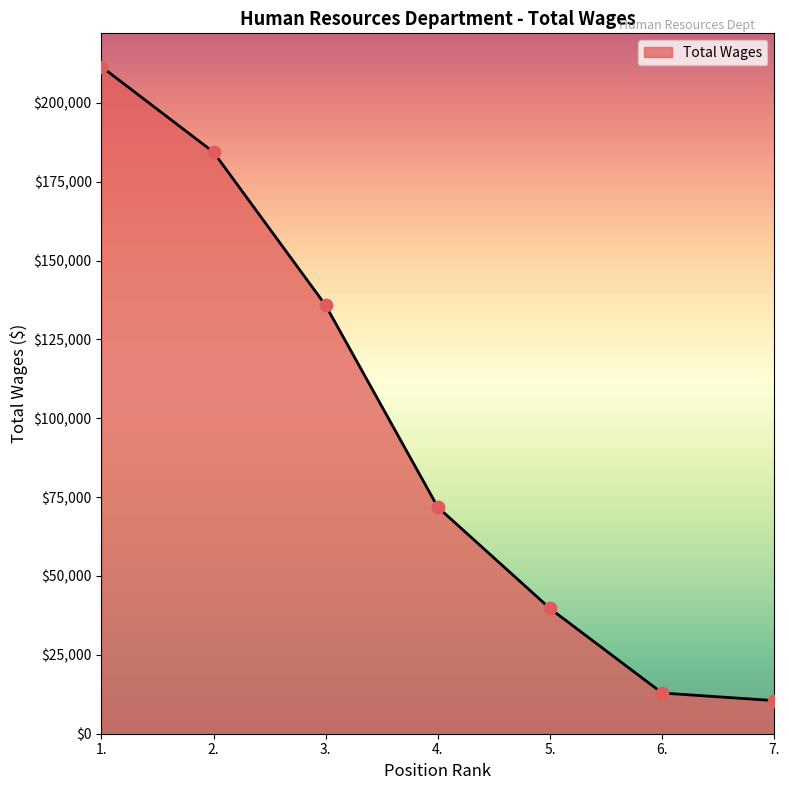

Which has a higher value, 2. or 4.?

2.